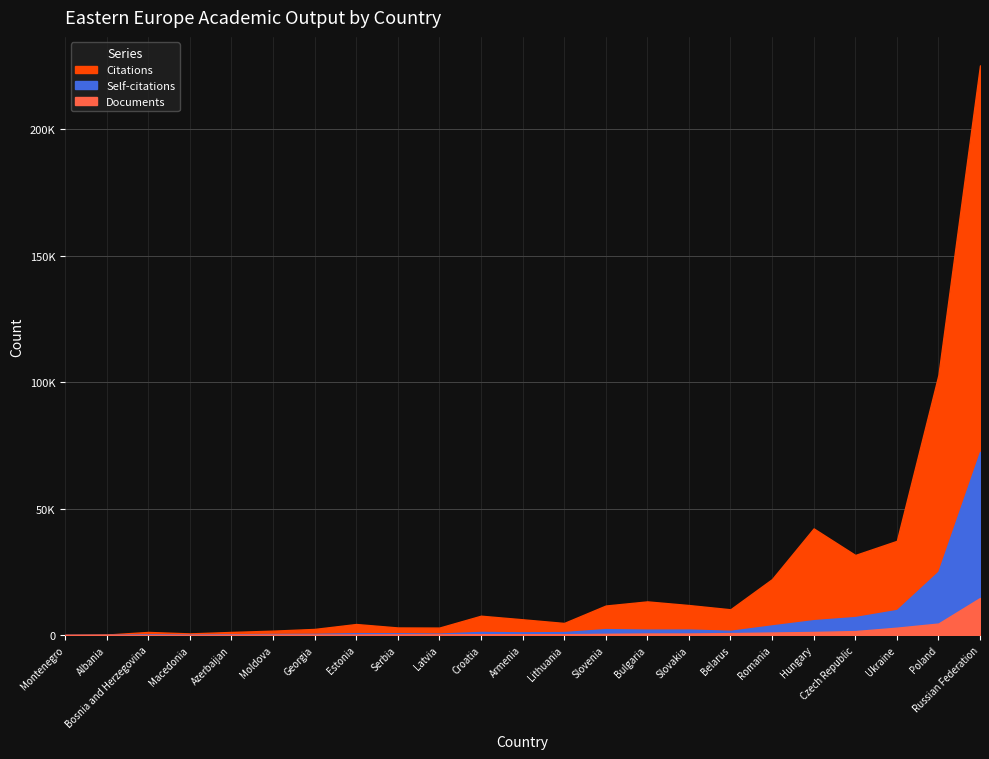

What is the total value across all series at Romania?

26926